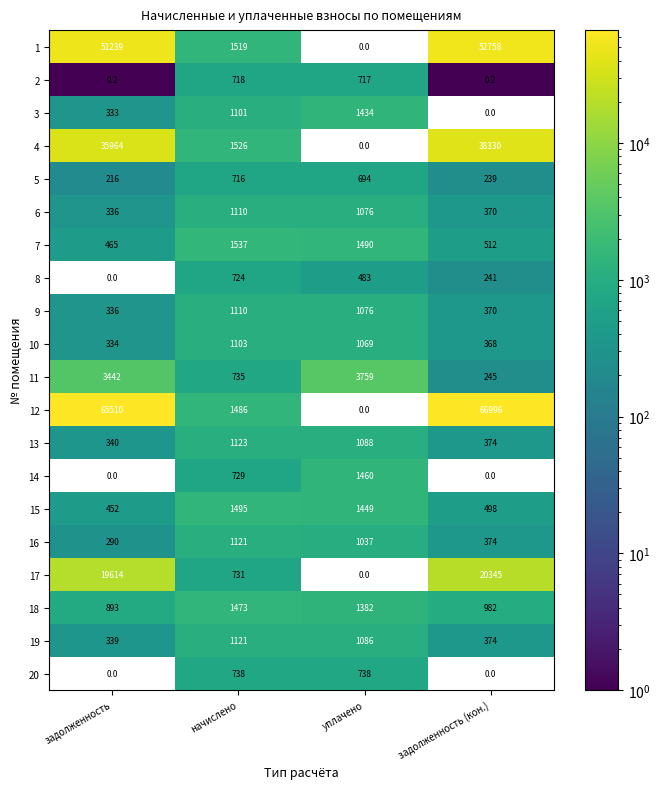

Is the value of 6 at задолженность (кон.) greater than the value of 7 at задолженность?

No